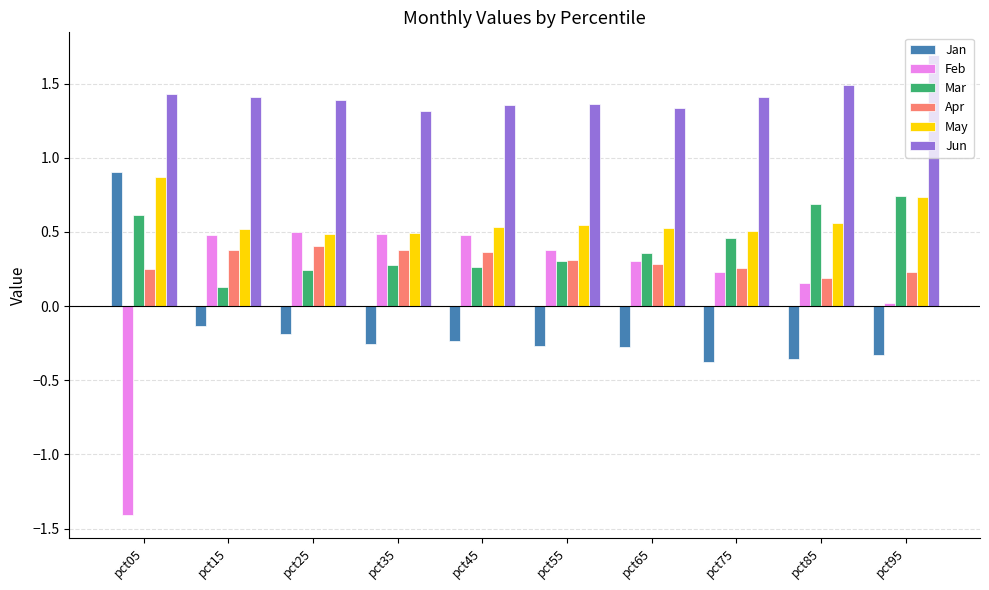

Which category has the highest value across all series?

pct95